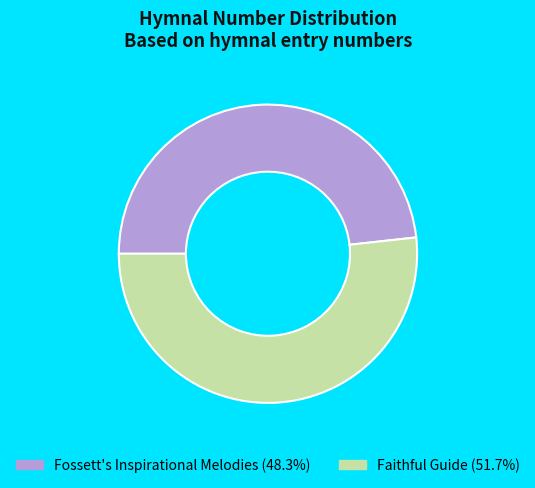

Which category has the biggest portion of the pie?

Faithful Guide